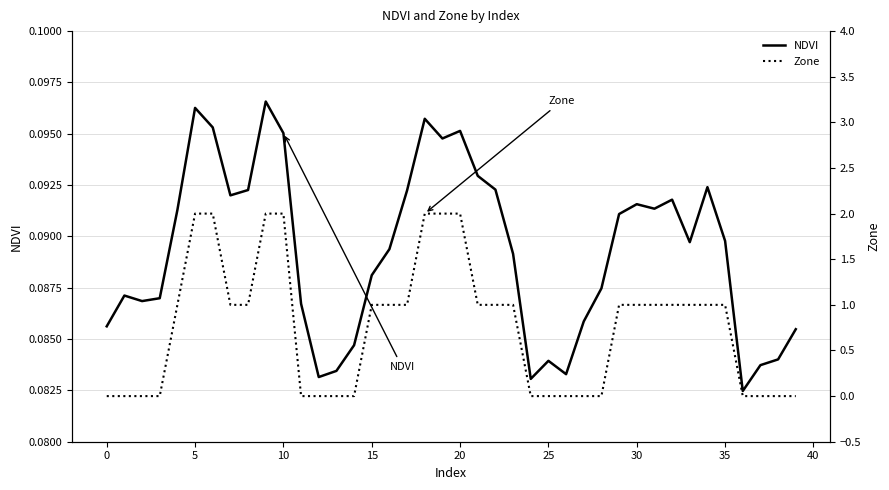

Is the value of Zone at 33 greater than the value of NDVI at 31?

Yes